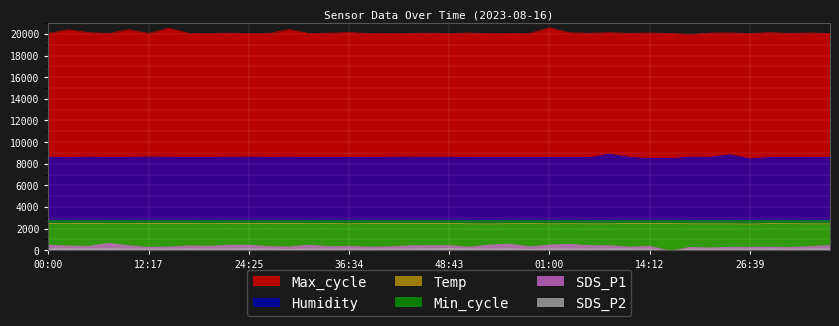

At which category is the sum across all series the highest?

14:42